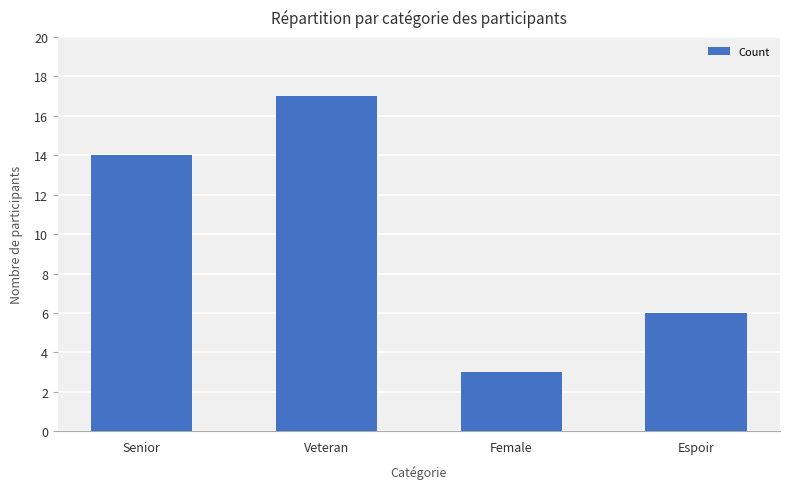

Are the bars horizontal?

No